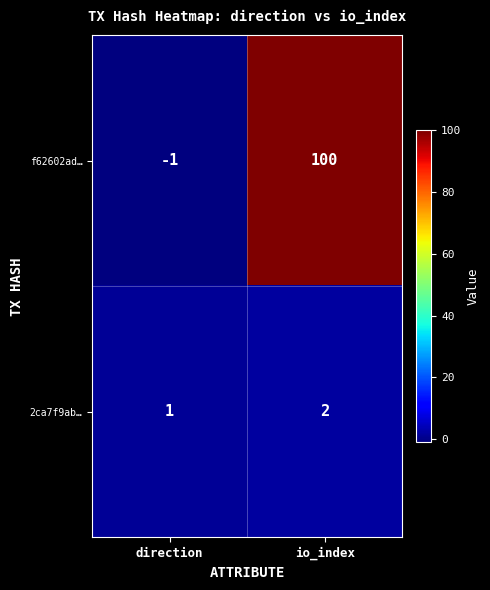

Which category has the lowest value across all series?

direction